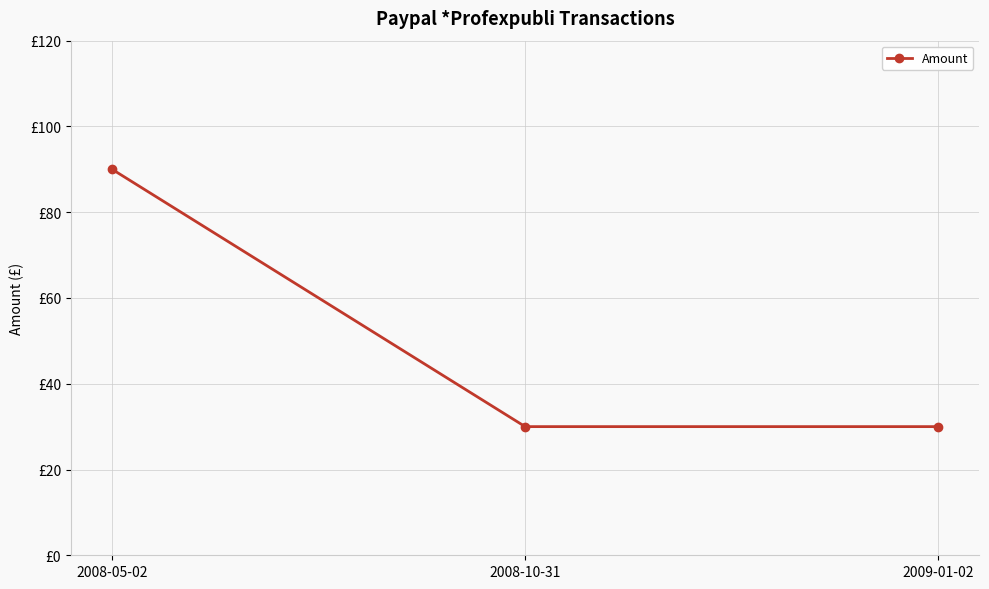

Count the values in the range 30 to 90.

3